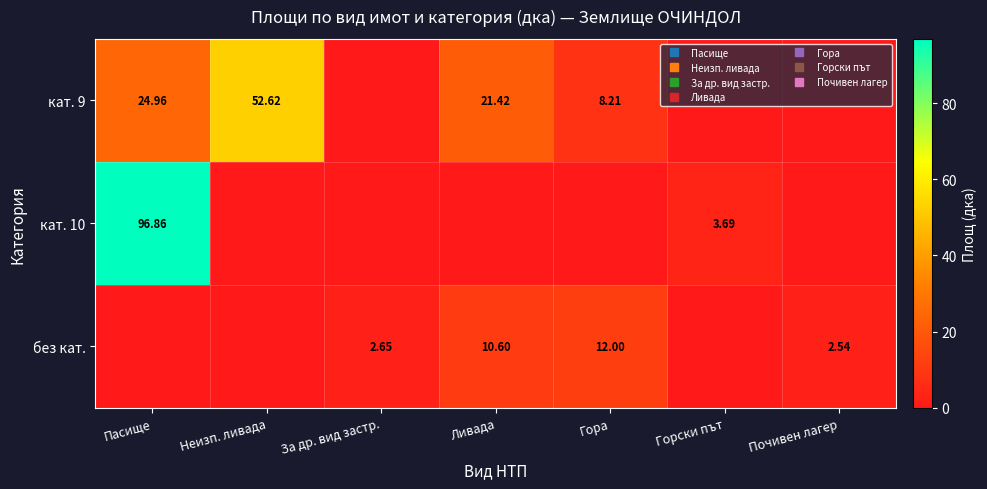

Is the value of без кат. at Неизп. ливада greater than the value of кат. 10 at Почивен лагер?

No